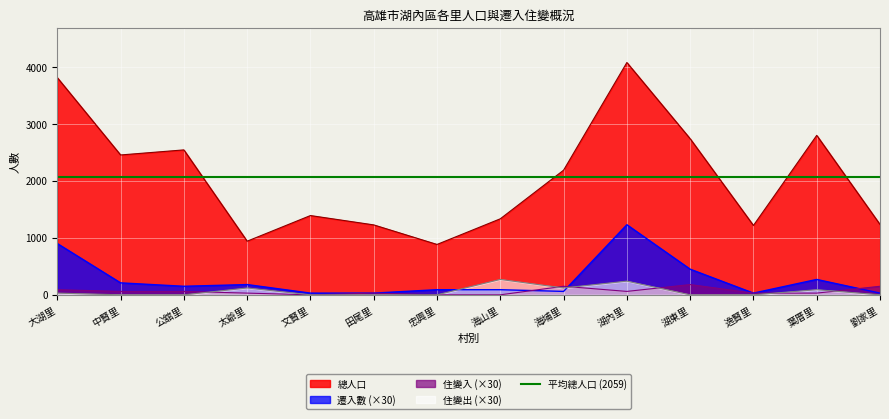

What is the sum of all 總人口 values?

28836